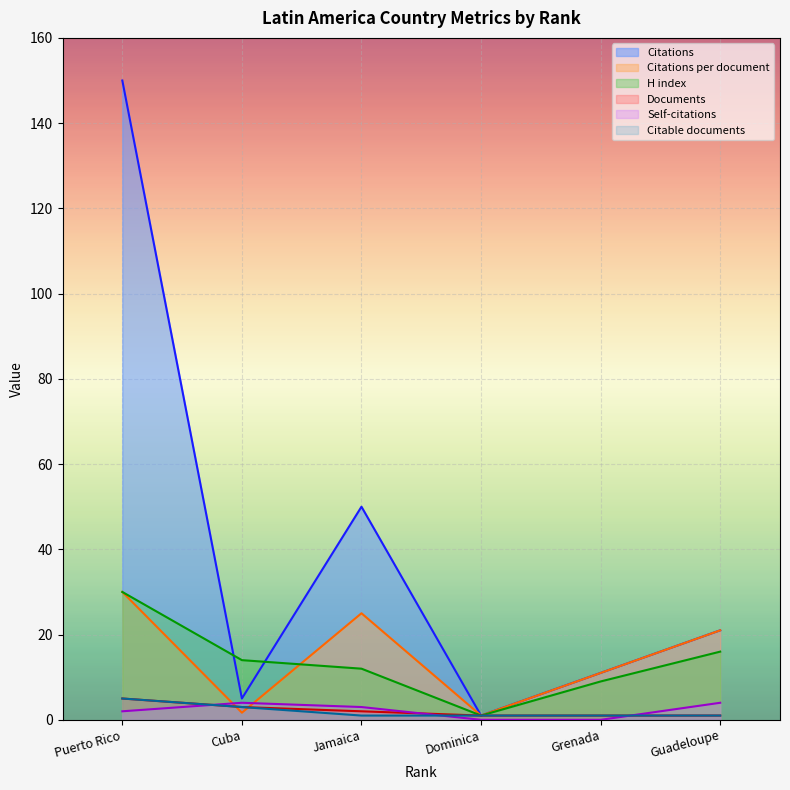

What is the minimum value for Citations per document?

1.0